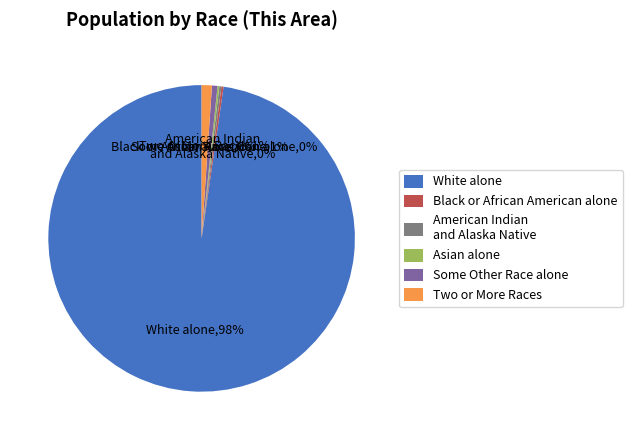

What is the largest slice in the pie chart?

White alone